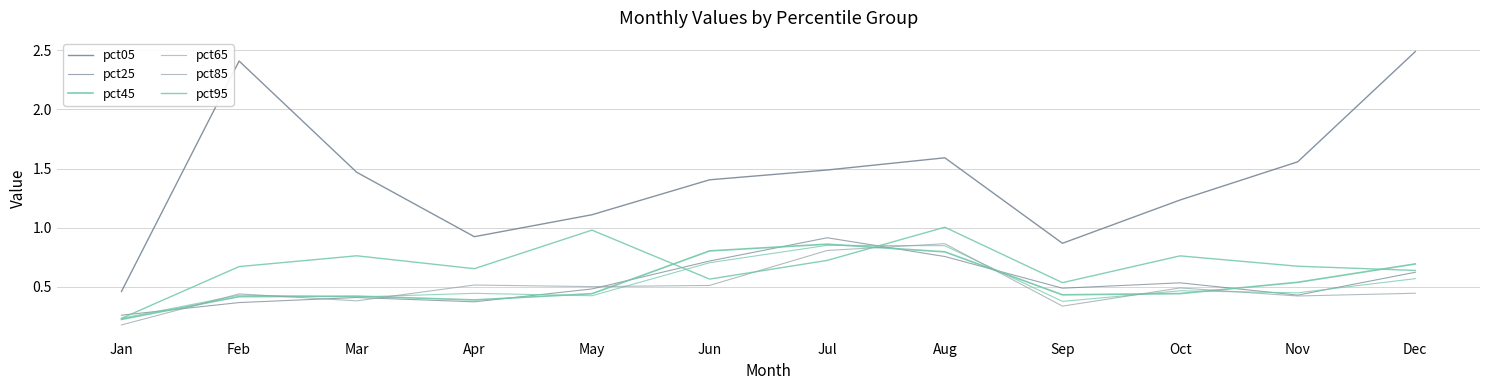

How many lines are shown in the chart?

6